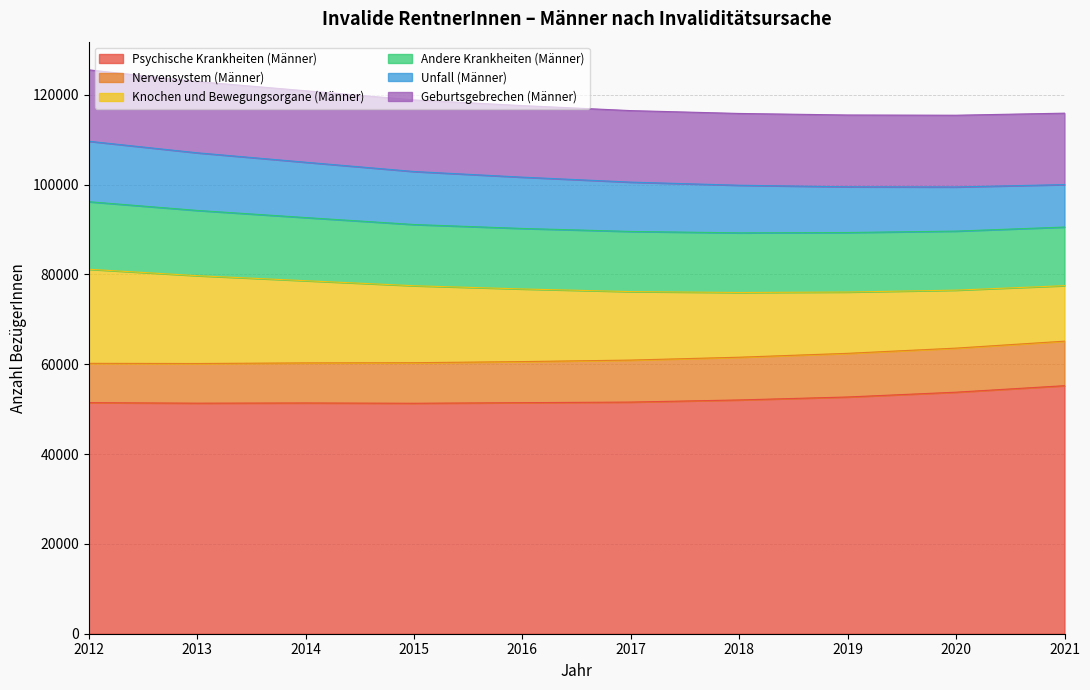

What is the average value of the Nervensystem (Männer) series?

9299